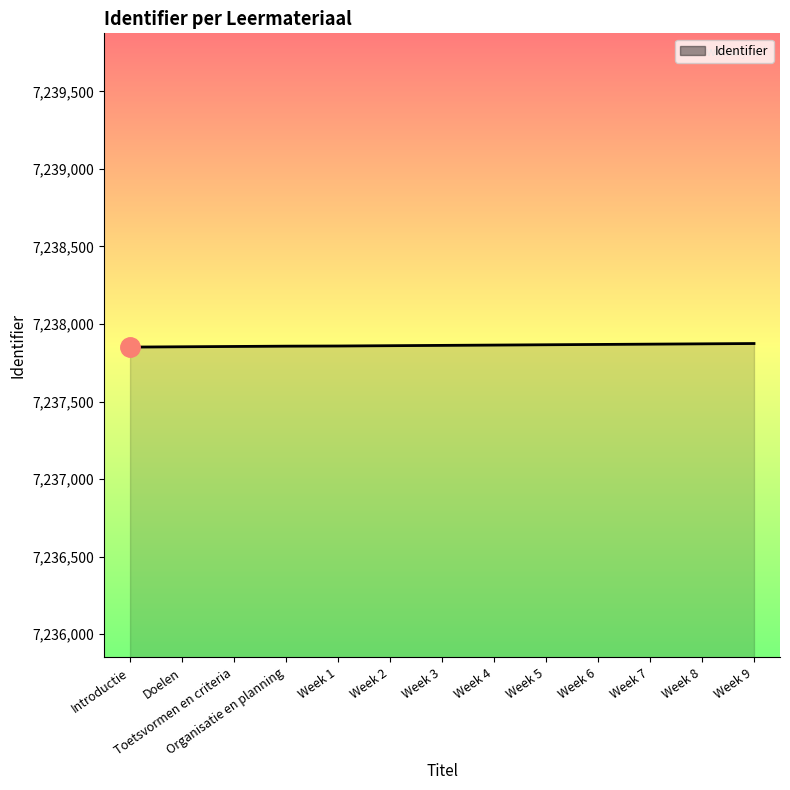

True or false: the data shows 9635453 at Week 2.

False